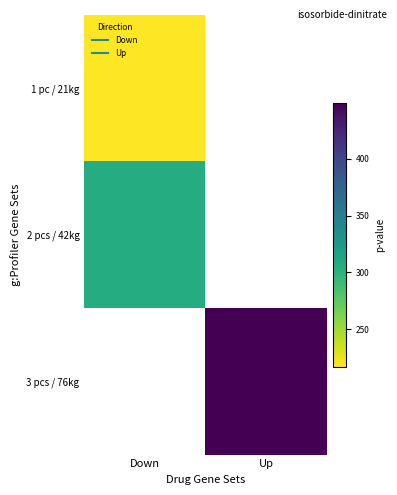

Reading right to left, what are all the values shown in this chart?

1 pc / 21kg: Up=0.0	Down=217.0
2 pcs / 42kg: Up=0.0	Down=305.6
3 pcs / 76kg: Up=449.1	Down=0.0